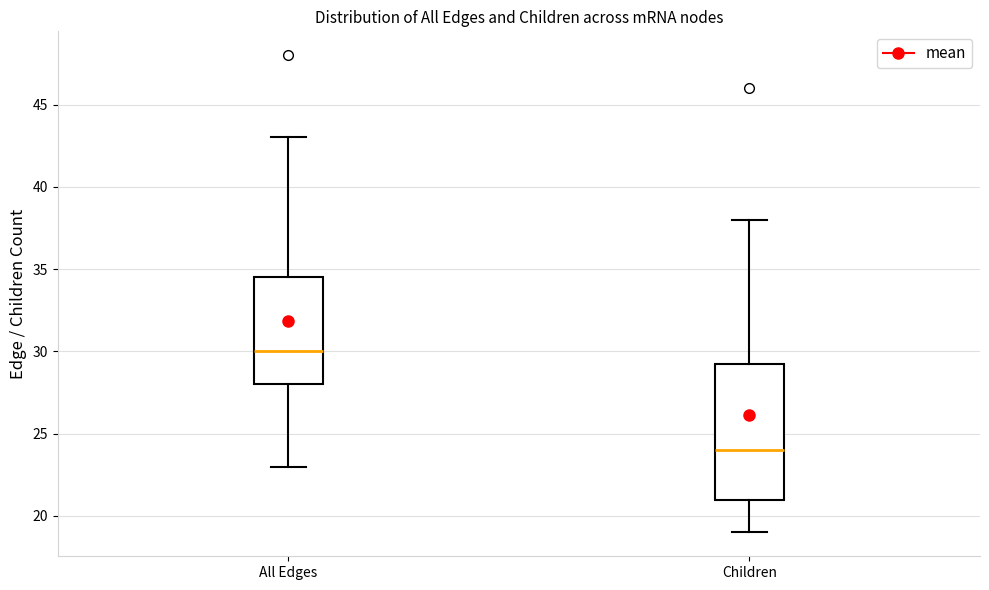

Which box has the lowest median line?

Children